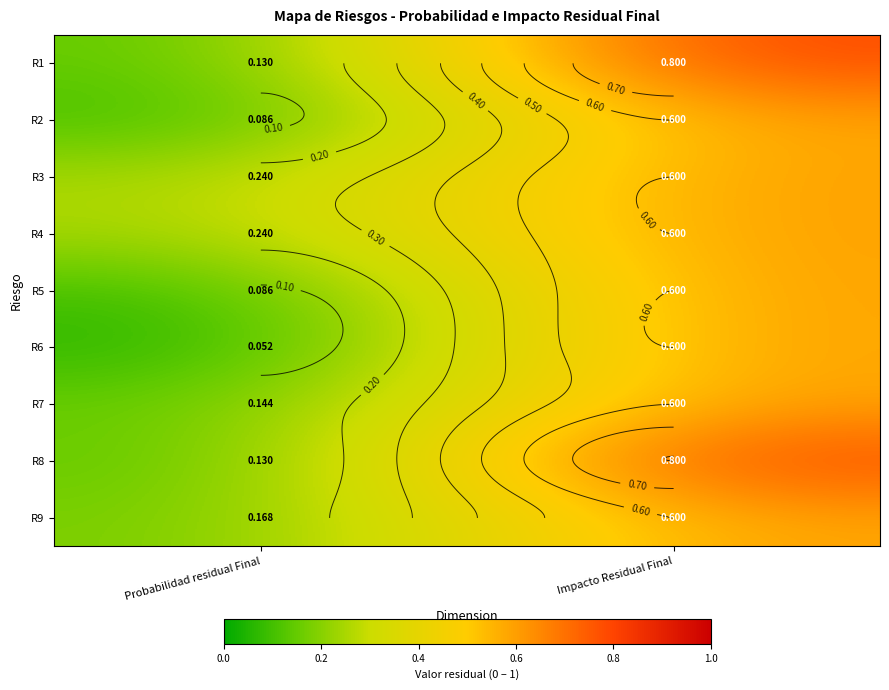

At how many categories does at least one series exceed 0?

2